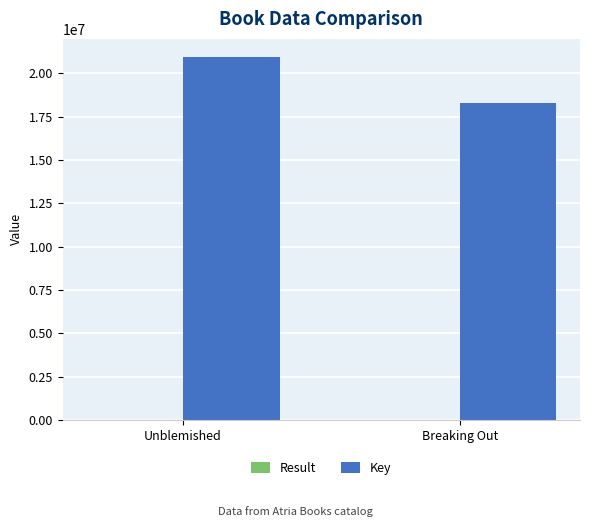

At which label is Key closest to 19614334?

Breaking Out